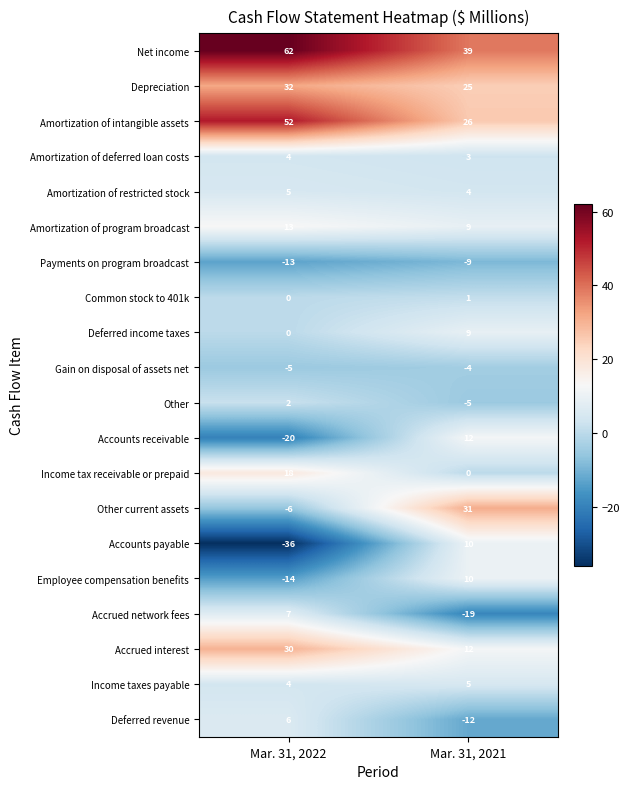

Rank the categories by Amortization of restricted stock value from highest to lowest.

Mar. 31, 2022, Mar. 31, 2021